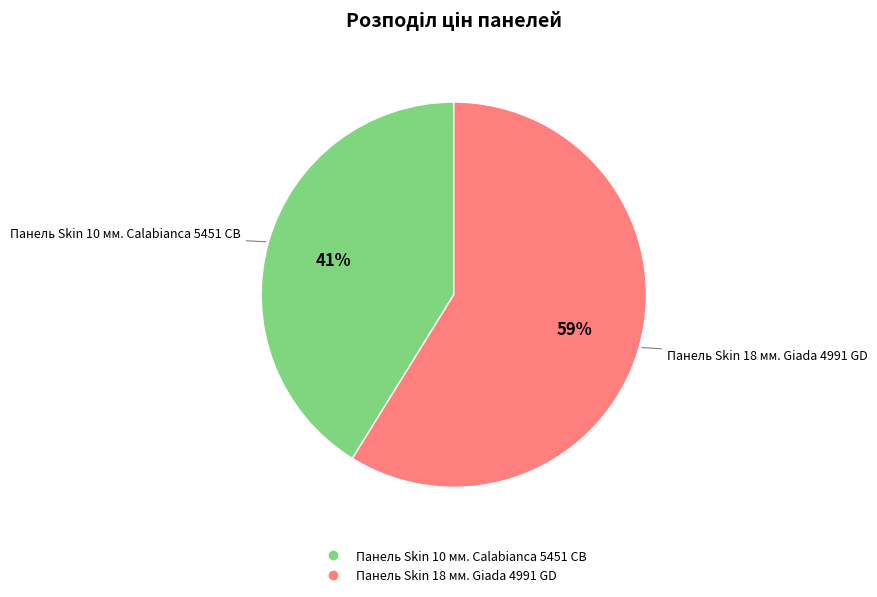

To the nearest percent, what is the combined percentage of Панель Skin 18 мм. Giada 4991 GD and Панель Skin 10 мм. Calabianca 5451 CB?

100%